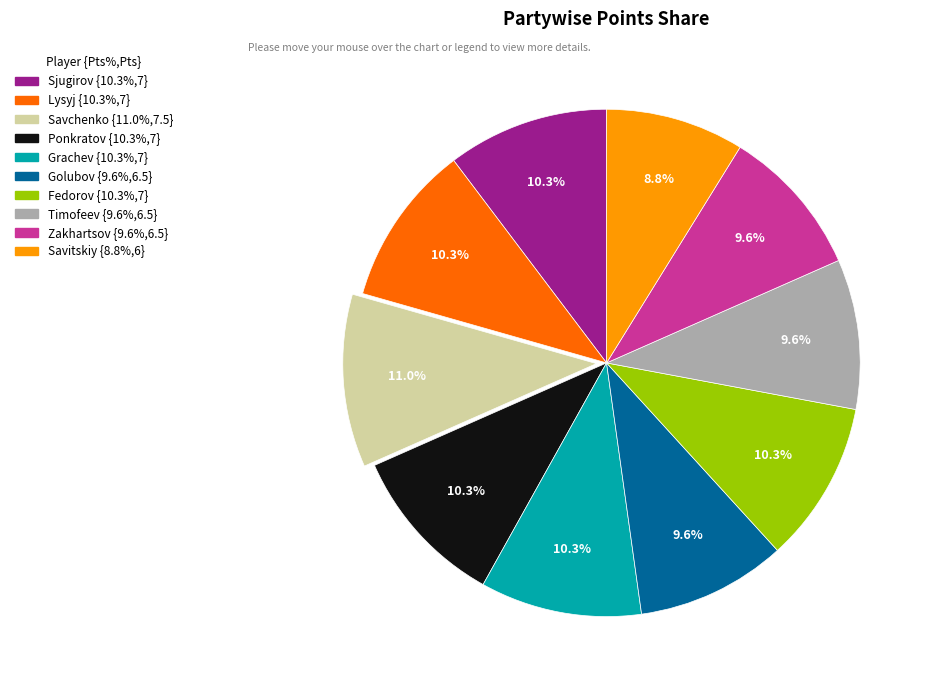

Does any single category account for the majority?

No